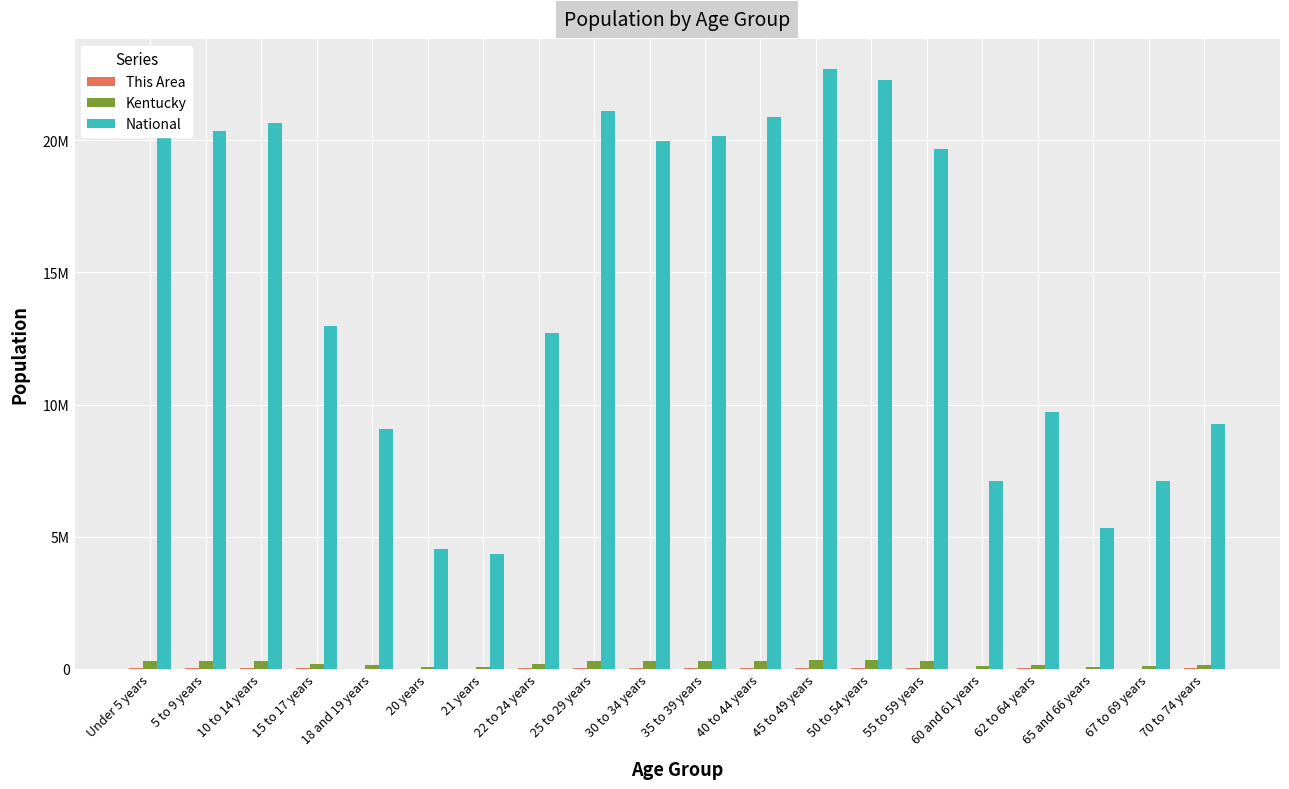

Reading right to left, list all the values displayed in this chart.

This Area: 70 to 74 years=4100	67 to 69 years=3108	65 and 66 years=2286	62 to 64 years=4134	60 and 61 years=3079	55 to 59 years=7980	50 to 54 years=9122	45 to 49 years=9434	40 to 44 years=8264	35 to 39 years=7496	30 to 34 years=7410	25 to 29 years=7265	22 to 24 years=4116	21 years=1432	20 years=1505	18 and 19 years=3333	15 to 17 years=5102	10 to 14 years=8432	5 to 9 years=8011	Under 5 years=7845
Kentucky: 70 to 74 years=139650	67 to 69 years=107167	65 and 66 years=78497	62 to 64 years=144497	60 and 61 years=106469	55 to 59 years=288027	50 to 54 years=319455	45 to 49 years=323642	40 to 44 years=291251	35 to 39 years=285411	30 to 34 years=280920	25 to 29 years=285296	22 to 24 years=170043	21 years=58657	20 years=61268	18 and 19 years=122833	15 to 17 years=173962	10 to 14 years=284154	5 to 9 years=282888	Under 5 years=282367
National: 70 to 74 years=9278166	67 to 69 years=7115361	65 and 66 years=5319902	62 to 64 years=9704197	60 and 61 years=7113727	55 to 59 years=19664805	50 to 54 years=22298125	45 to 49 years=22708591	40 to 44 years=20890964	35 to 39 years=20179642	30 to 34 years=19962099	25 to 29 years=21101849	22 to 24 years=12712576	21 years=4354294	20 years=4519129	18 and 19 years=9086089	15 to 17 years=12954254	10 to 14 years=20677194	5 to 9 years=20348657	Under 5 years=20201362